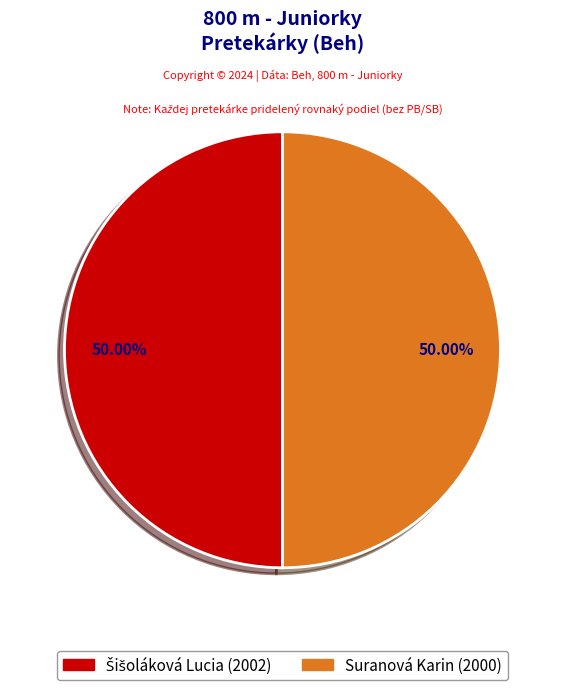

Combined, what portion of the pie is Šišoláková Lucia and Suranová Karin?

100.0%